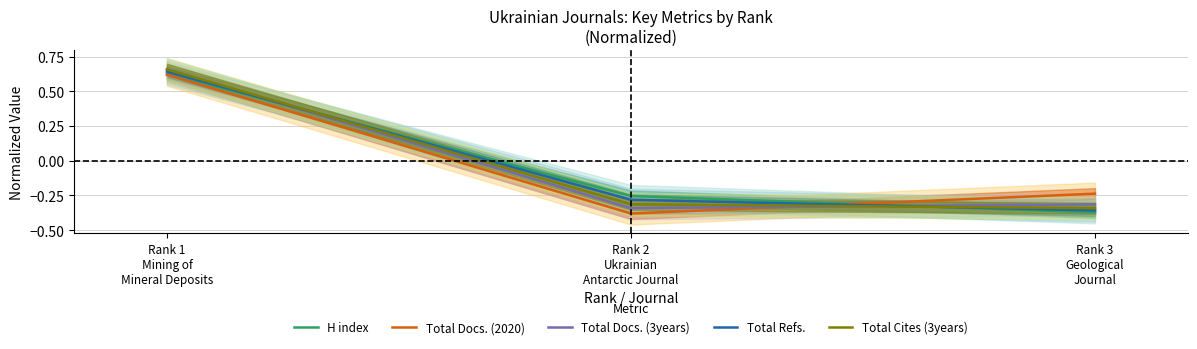

What is the lowest value of the Total Refs. series?

-0.4